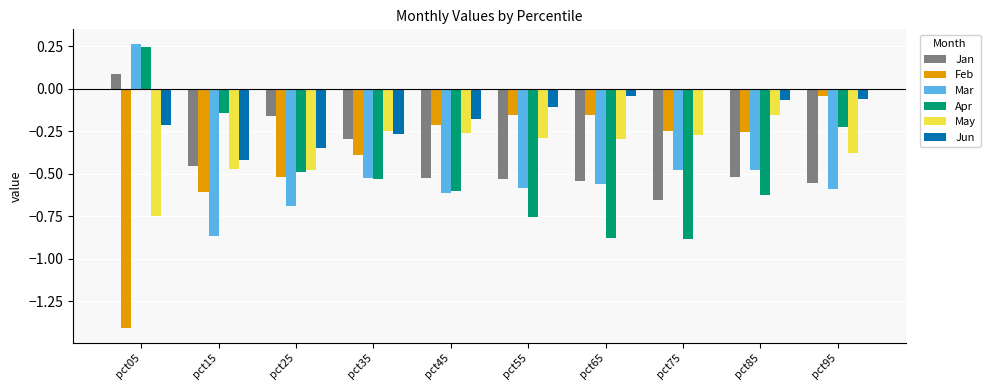

How many groups of bars are there?

10